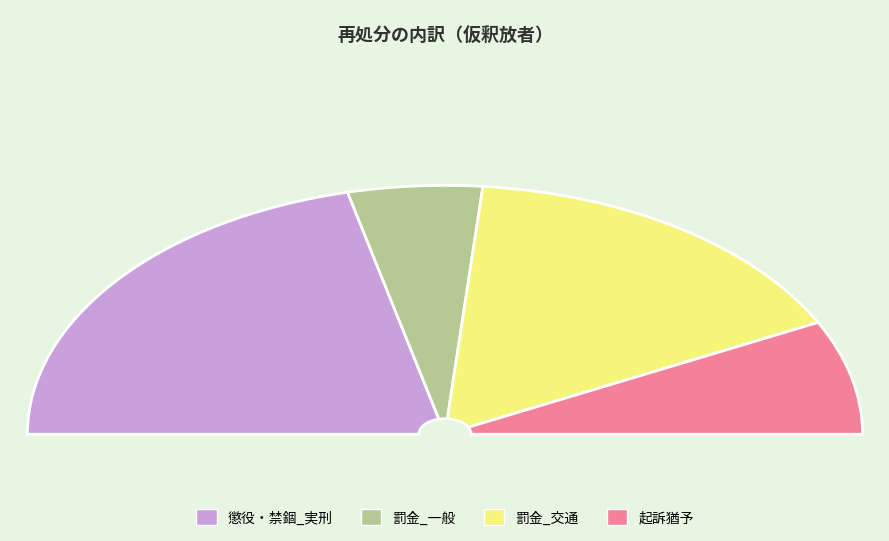

Is there a majority slice in this chart?

No